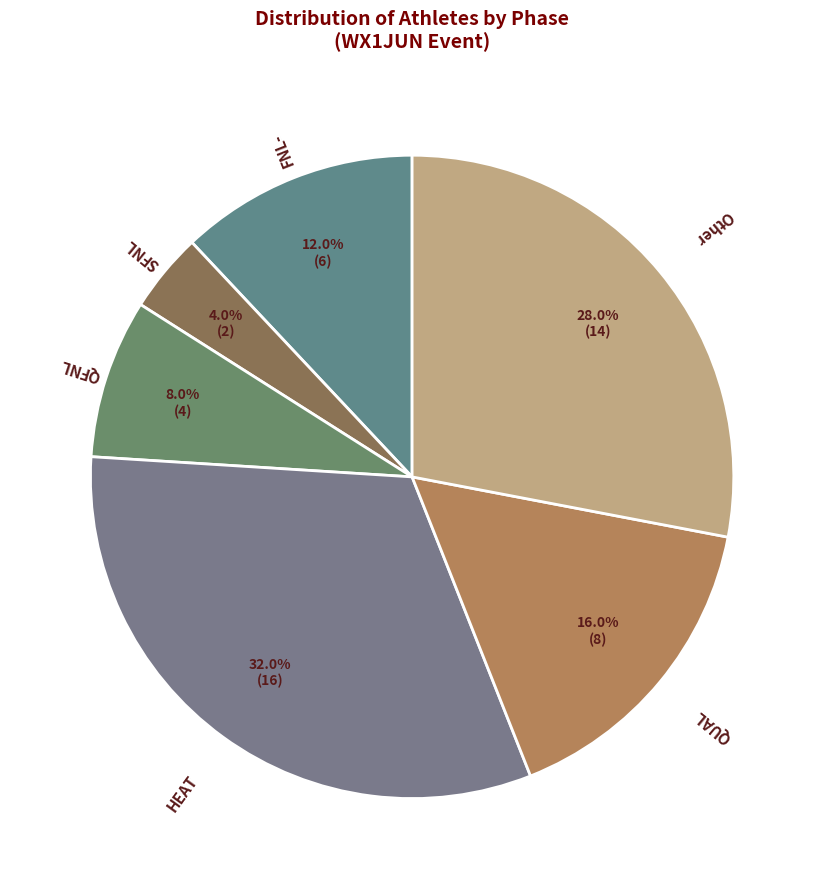

How many segments does this pie chart have?

6